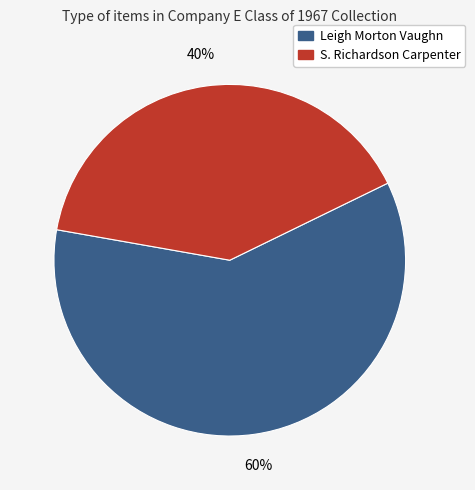

Does any single category account for the majority?

Yes